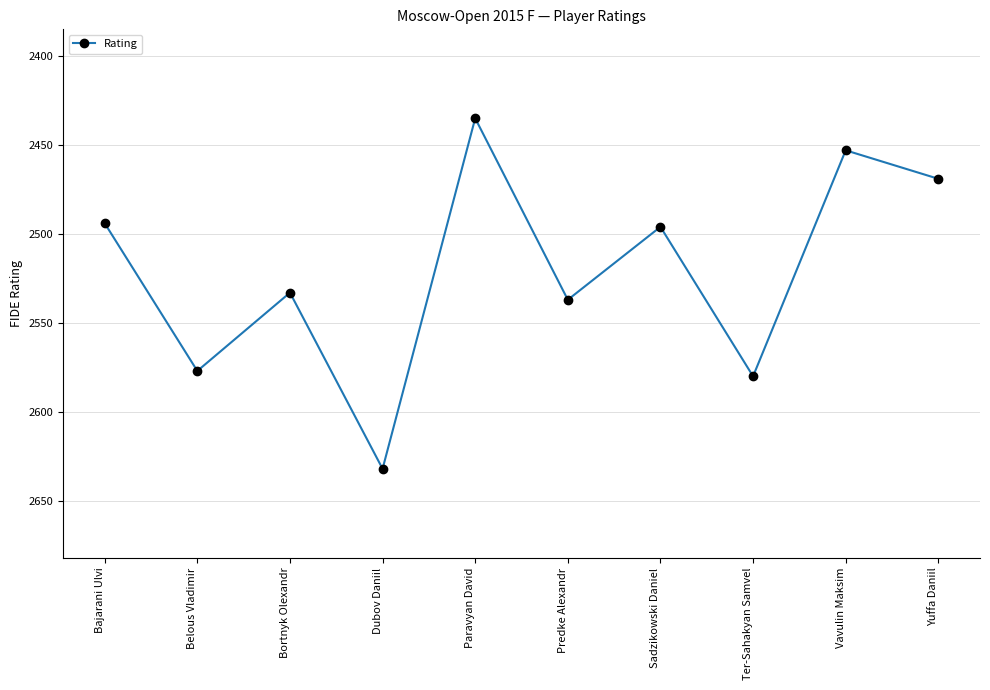

How many points are higher than both their immediate neighbors (excluding endpoints)?

4